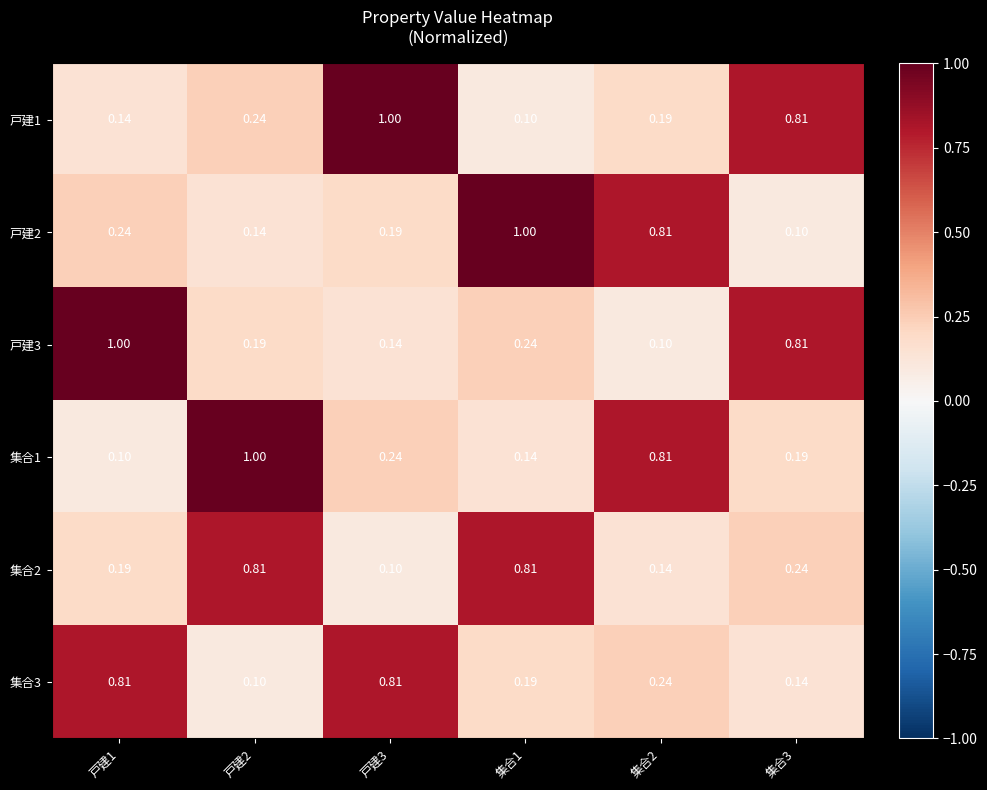

Is the value of 戸建3 at 戸建2 greater than the value of 集合2 at 集合2?

Yes